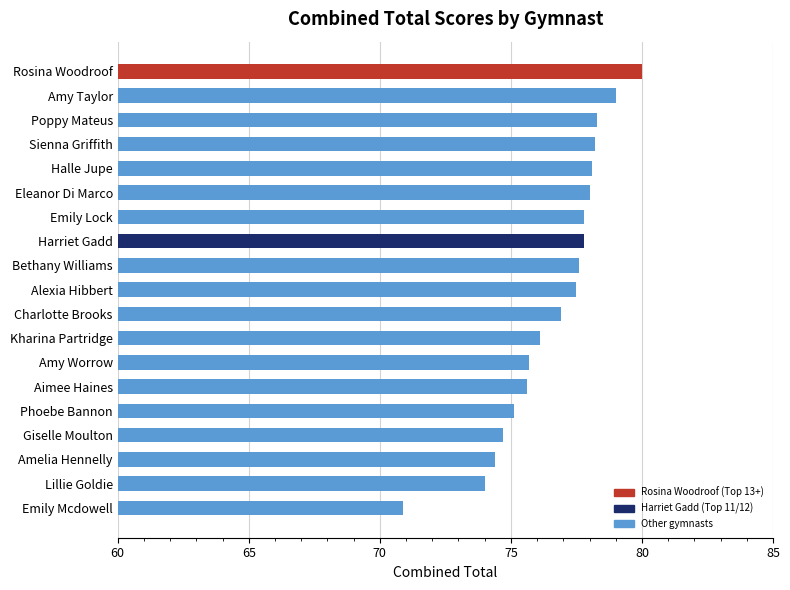

Read the value at Rosina Woodroof.

80.0